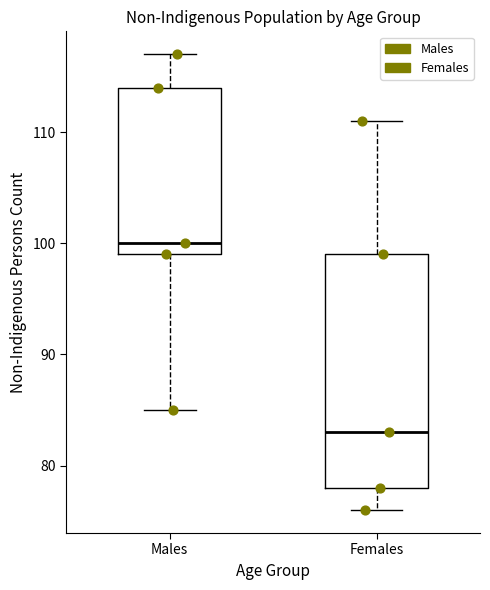

Which box's median line is the highest?

Males